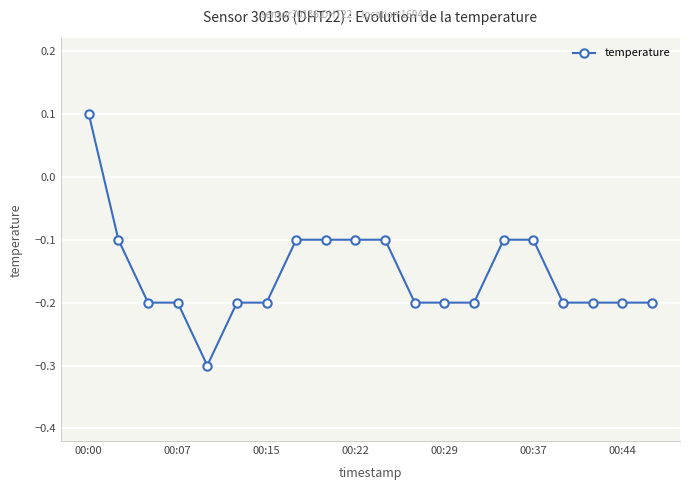

Reading right to left, transcribe all the data shown in this chart.

-0.2	-0.2	-0.2	-0.2	-0.1	-0.1	-0.2	-0.2	-0.2	-0.1	-0.1	-0.1	-0.1	-0.2	-0.2	-0.3	-0.2	-0.2	-0.1	0.1